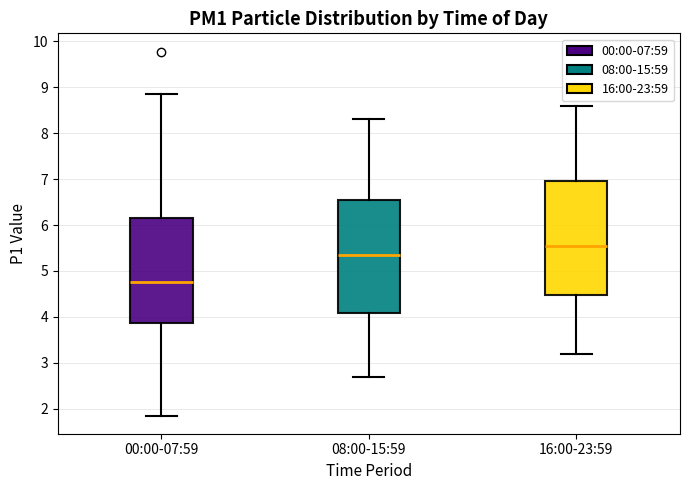

Reading left to right, read every box against the y-axis: the position of its median line, the range the box covers, and the ends of its whiskers. The values are not printed on the chart, so give them approximately, as read against the axis.

00:00-07:59: median 4.8, box 3.9 to 6.2, whiskers 1.9 to 8.9
08:00-15:59: median 5.4, box 4.1 to 6.6, whiskers 2.7 to 8.3
16:00-23:59: median 5.6, box 4.5 to 7.0, whiskers 3.2 to 8.6